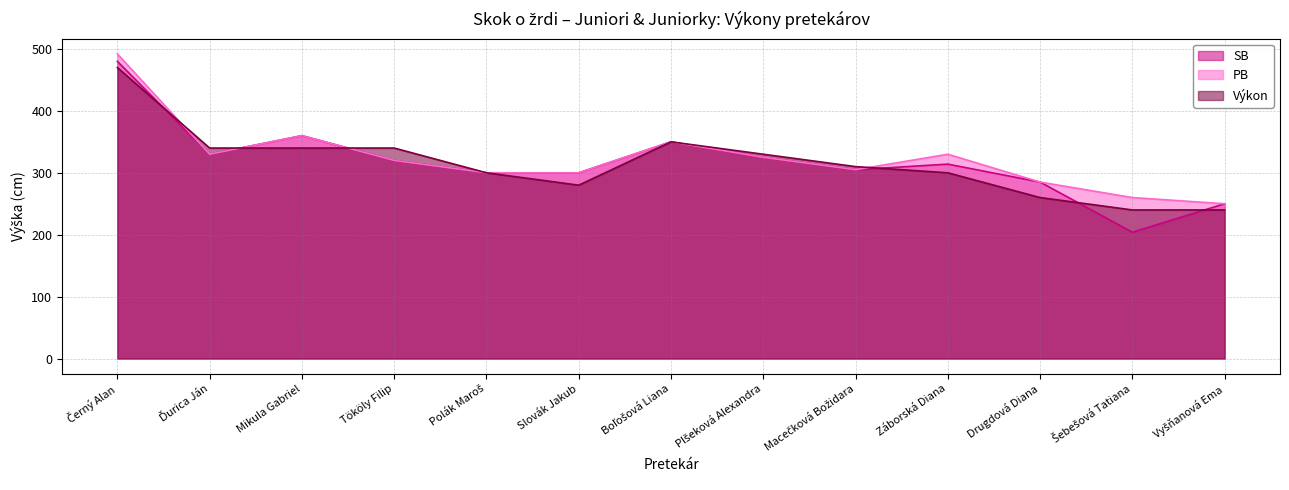

How many times do PB and Výkon cross each other?

4